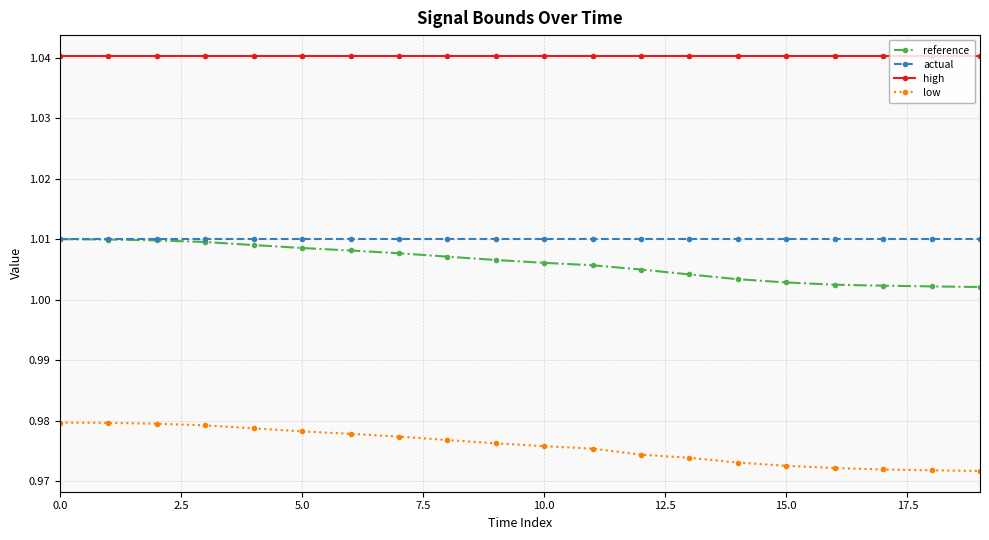

Which series has the largest range (max minus min)?

low